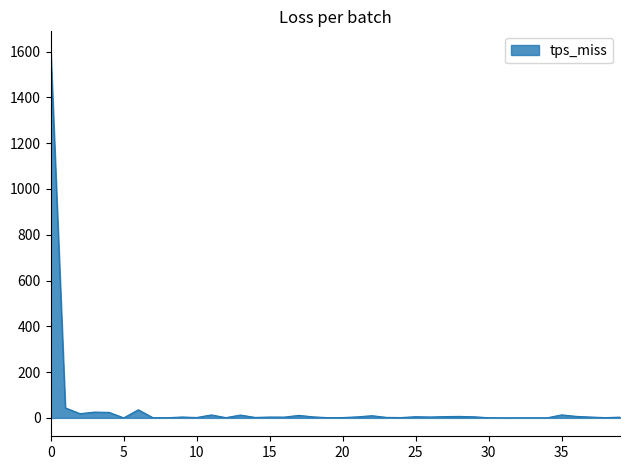

What is the difference between the maximum and minimum values?

1608.0